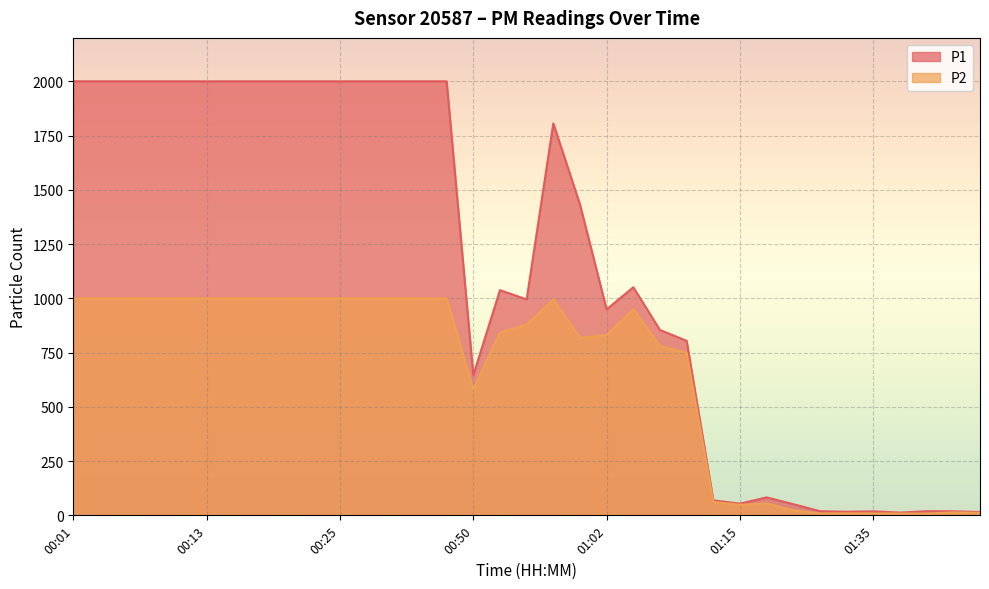

In P1, how many points are higher than both neighbors (excluding endpoints)?

6